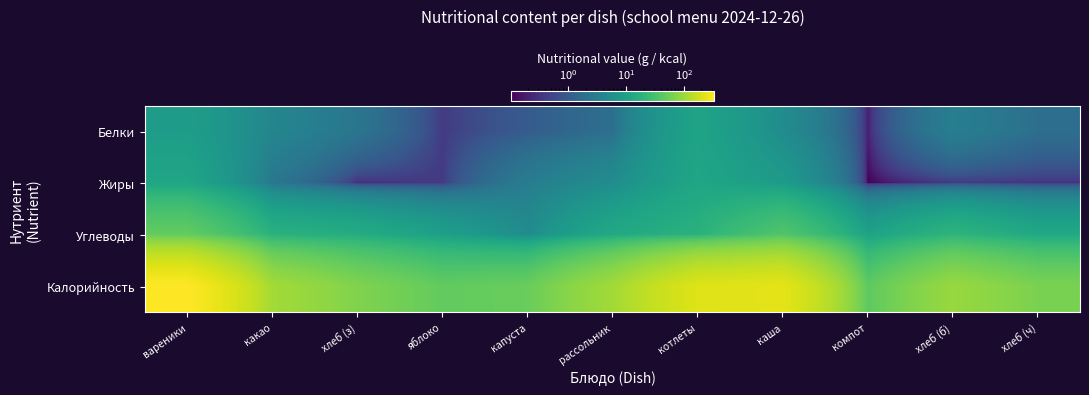

Reading left to right, transcribe all the data shown in this chart.

Белки: вареники=9.0	какао=4.1	хлеб (з)=2.4	яблоко=0.4	капуста=1.0	рассольник=1.9	котлеты=11.2	каша=5.1	компот=0.2	хлеб (б)=3.2	хлеб (ч)=1.9
Жиры: вареники=11.9	какао=2.5	хлеб (з)=0.3	яблоко=0.4	капуста=3.0	рассольник=5.1	котлеты=11.9	каша=8.3	компот=0.1	хлеб (б)=0.4	хлеб (ч)=0.3
Углеводы: вареники=47.1	какао=17.6	хлеб (з)=15.0	яблоко=9.8	капуста=5.1	рассольник=13.2	котлеты=17.5	каша=36.0	компот=10.6	хлеб (б)=19.5	хлеб (ч)=13.1
Калорийность: вареники=331.4	какао=109.0	хлеб (з)=70.1	яблоко=47.0	капуста=51.4	рассольник=106.6	котлеты=221.8	каша=239.1	компот=44.1	хлеб (б)=94.6	хлеб (ч)=65.7